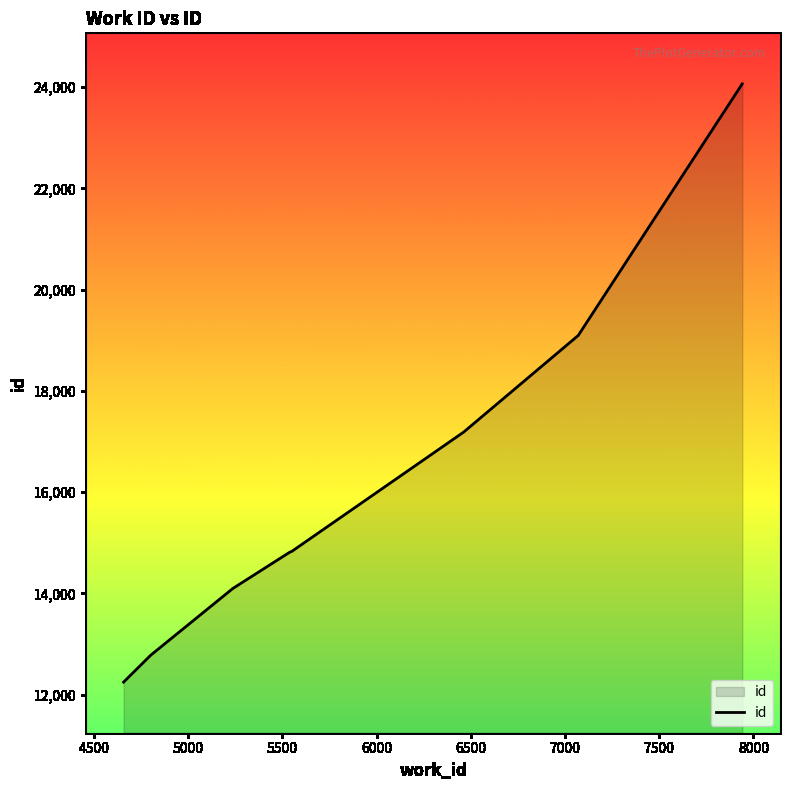

Reading right to left, extract all data points from this chart.

24066	24065	24064	19095	17186	14829	14810	14096	12777	12245